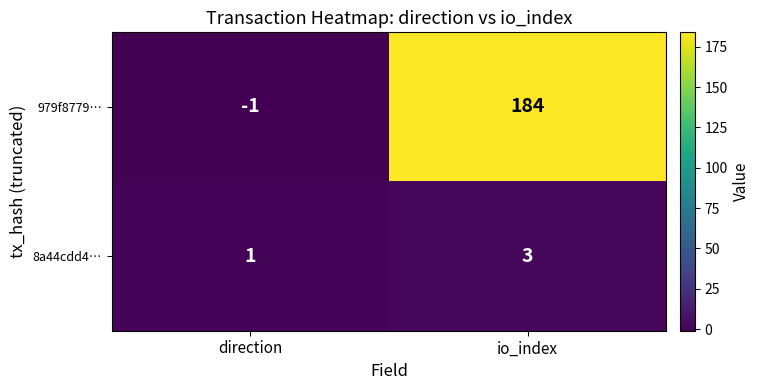

Which series has the largest range (max minus min)?

979f8779…